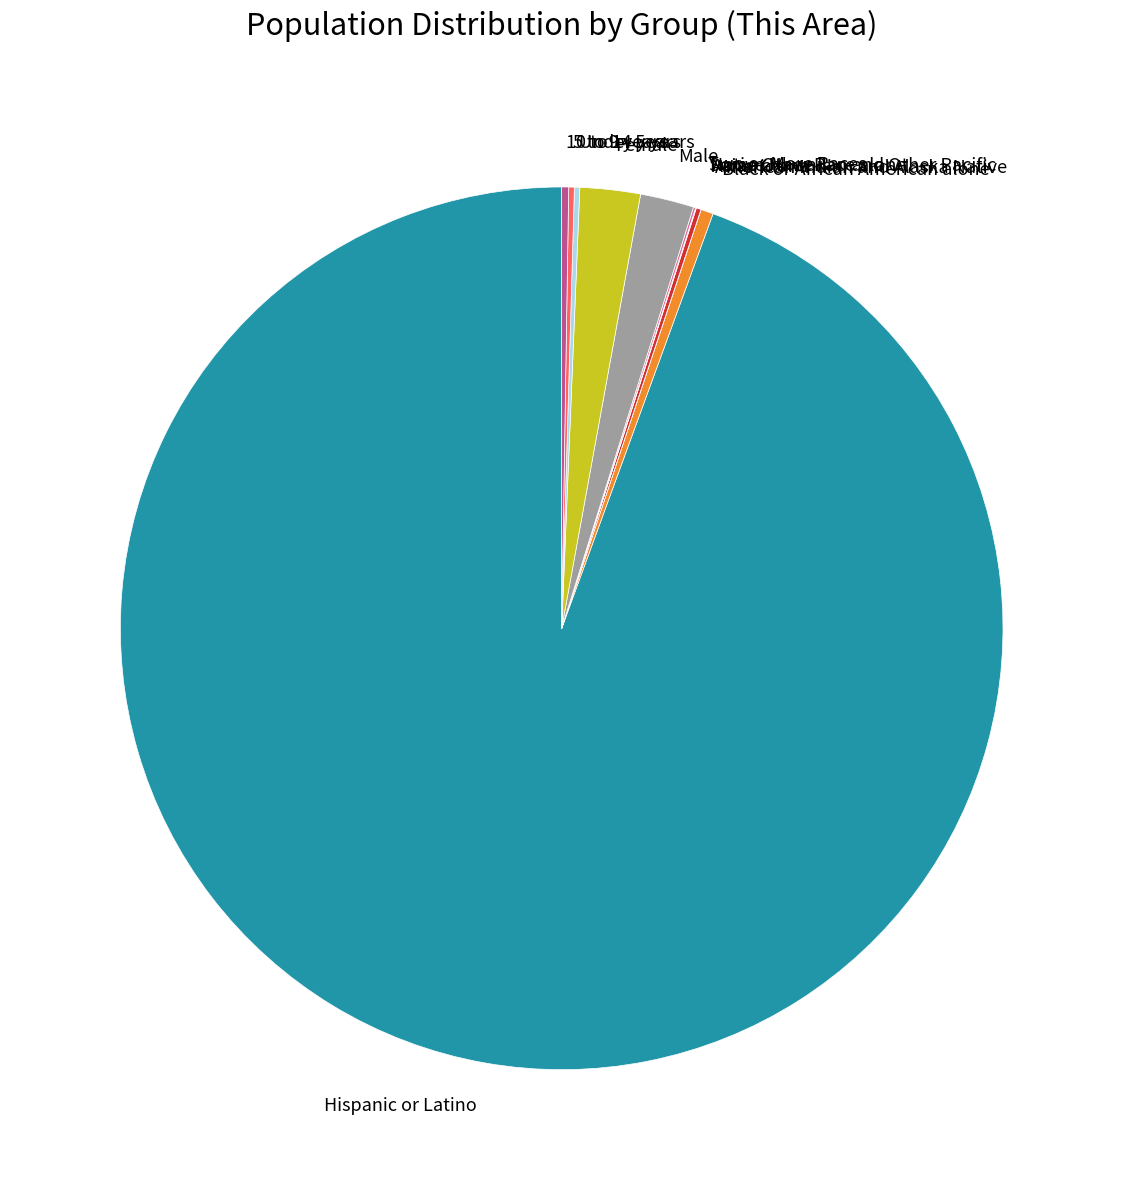

What is the largest slice in the pie chart?

Hispanic or Latino